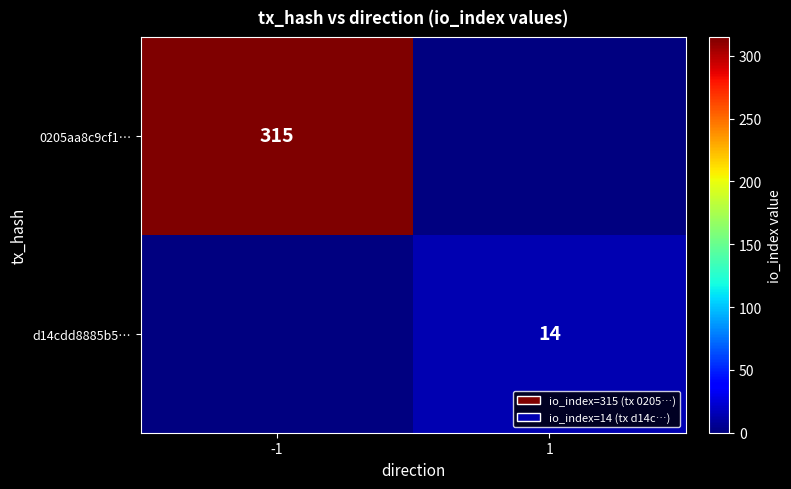

Is the value of 0205aa8c9cf1… at -1 greater than the value of d14cdd8885b5… at 1?

Yes